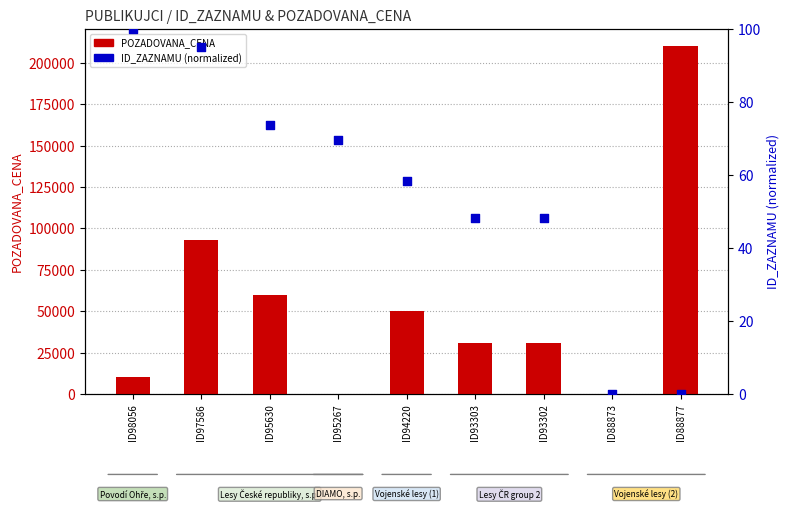

Which series has the largest total across all categories?

POZADOVANA_CENA